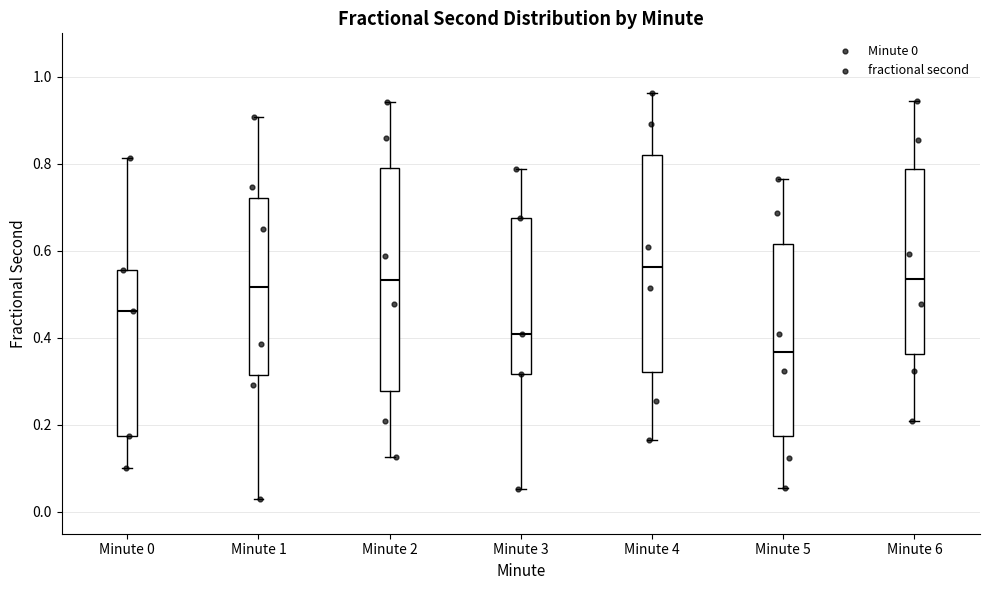

Reading left to right, transcribe this box plot: for each box, give where its median line is, the range the box spans, and where its two whiskers end, as read against the y-axis. The values are not printed on the chart, so give them approximately, as read against the axis.

Minute 0: median 0.46, box 0.18 to 0.56, whiskers 0.10 to 0.82
Minute 1: median 0.52, box 0.32 to 0.72, whiskers 0.02 to 0.90
Minute 2: median 0.54, box 0.28 to 0.80, whiskers 0.12 to 0.94
Minute 3: median 0.40, box 0.32 to 0.68, whiskers 0.06 to 0.78
Minute 4: median 0.56, box 0.32 to 0.82, whiskers 0.16 to 0.96
Minute 5: median 0.36, box 0.18 to 0.62, whiskers 0.06 to 0.76
Minute 6: median 0.54, box 0.36 to 0.78, whiskers 0.20 to 0.94